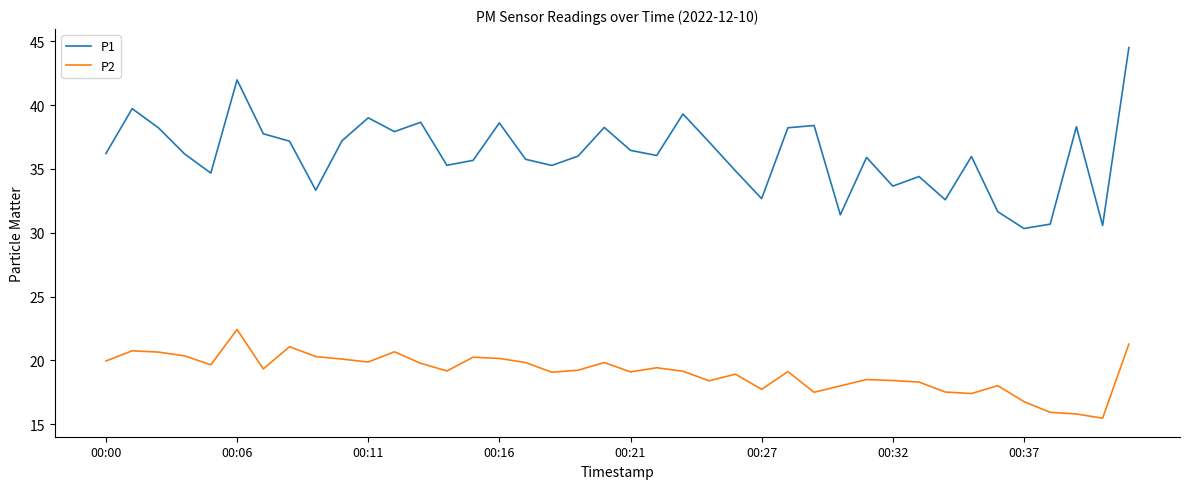

What is the highest value of the P2 series?

22.4